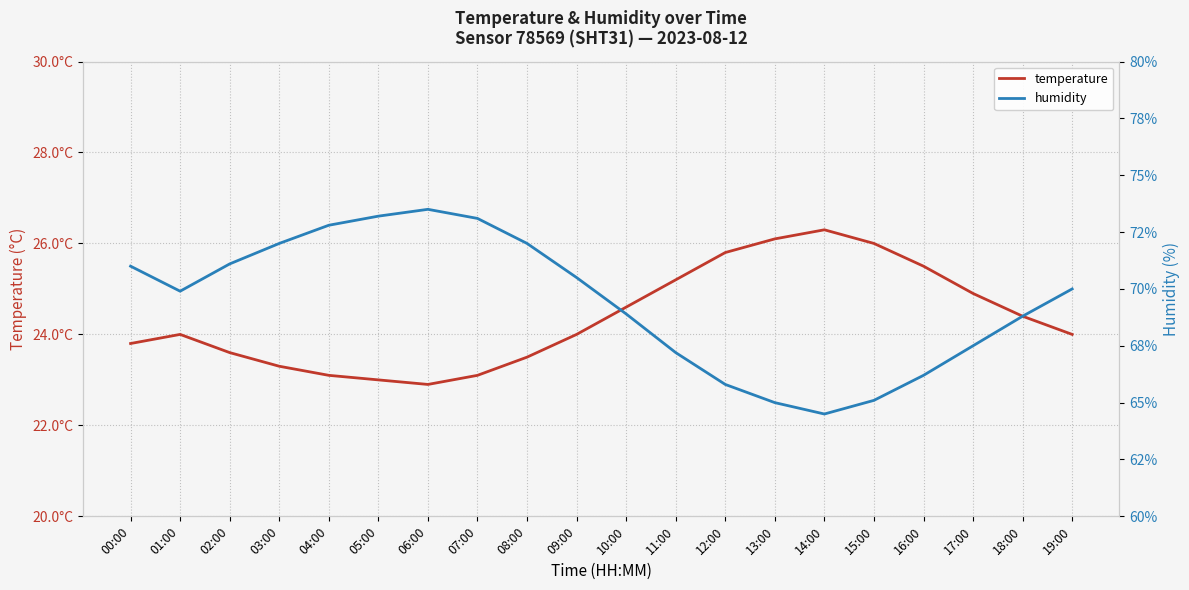

Between 03:00 and 08:00, which series saw the biggest shift?

temperature